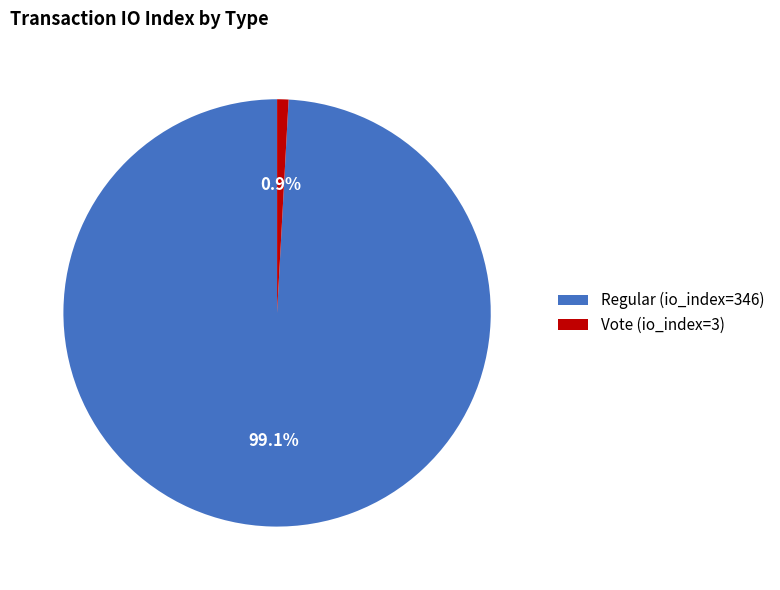

Count the number of slices in the pie.

2